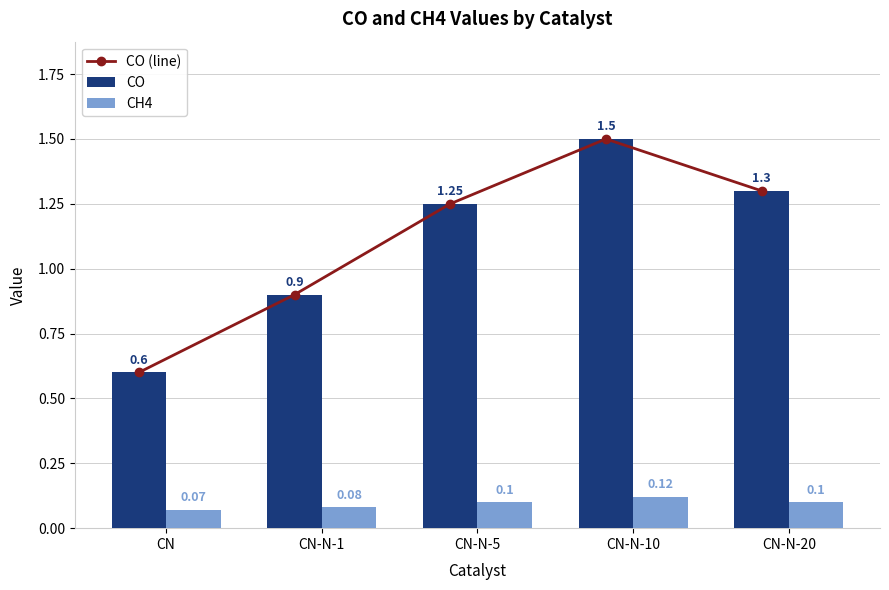

What is the maximum value shown in the chart?

1.5